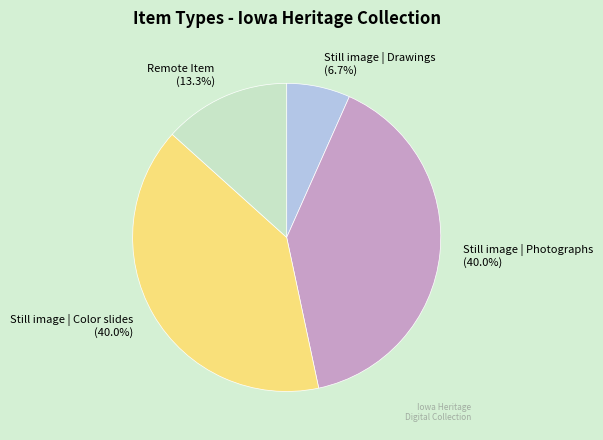

What is the smallest slice in the pie chart?

Still image | Drawings